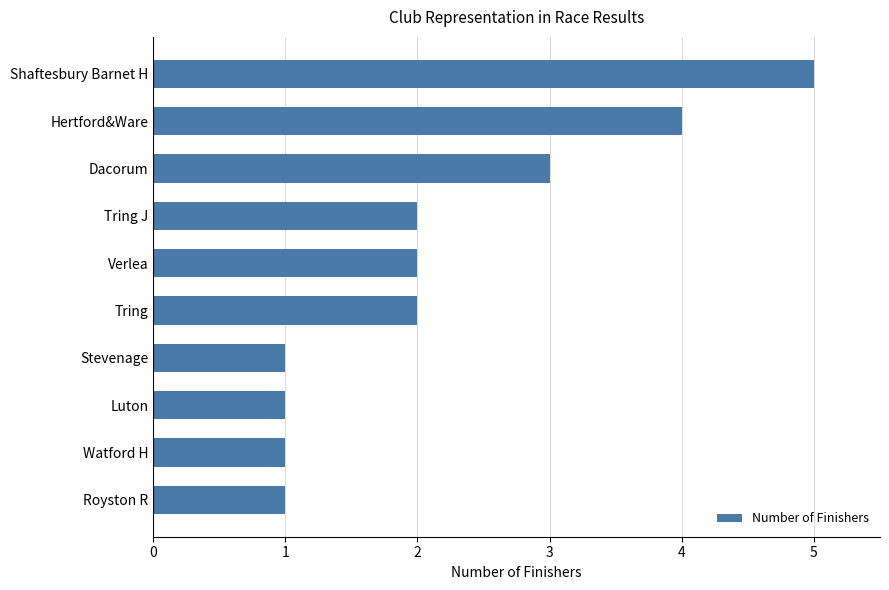

True or false: the data shows 0 at Stevenage.

False